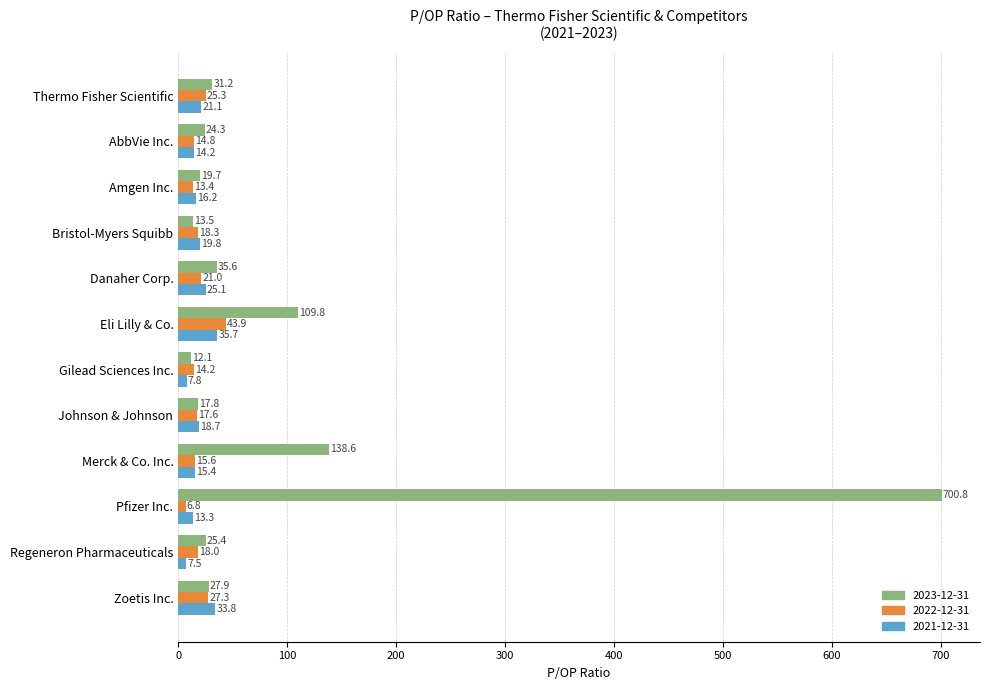

Where is 2022-12-31 nearest to the value 25?

Thermo Fisher Scientific